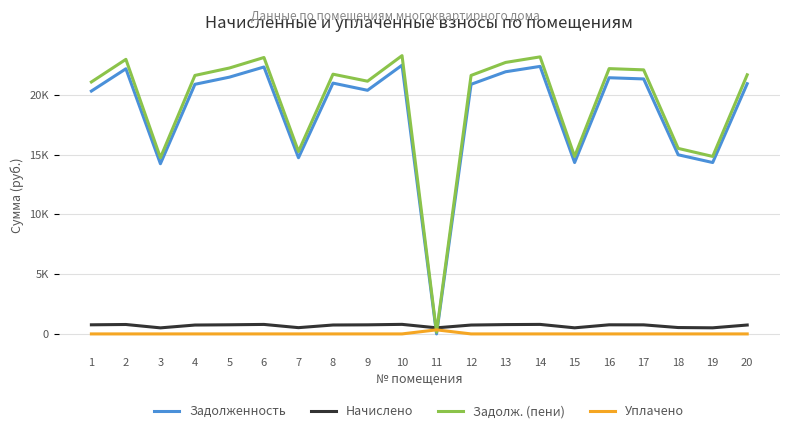

Reading left to right, extract all data points from this chart.

Задолженность: 20305.0	22169.9	14230.7	20871.5	21470.8	22319.8	14730.0	20971.4	20370.8	22469.4	0.0	20871.5	21920.3	22369.4	14330.6	21421.0	21321.1	14979.6	14330.6	20921.6
Начислено: 761.9	788.5	506.2	742.4	763.7	793.9	523.9	745.9	760.1	799.2	509.7	742.4	779.7	795.7	509.7	761.9	758.3	532.8	509.7	744.1
Задолж. (пени): 21066.9	22958.4	14736.8	21613.9	22234.4	23113.6	15253.9	21717.4	21130.9	23268.6	137.2	21613.9	22700.0	23165.1	14840.3	22182.9	22079.5	15512.4	14840.3	21665.8
Уплачено: 0.0	0.0	0.0	0.0	0.0	0.0	0.0	0.0	0.0	0.0	340.0	0.0	0.0	0.0	0.0	0.0	0.0	0.0	0.0	0.0